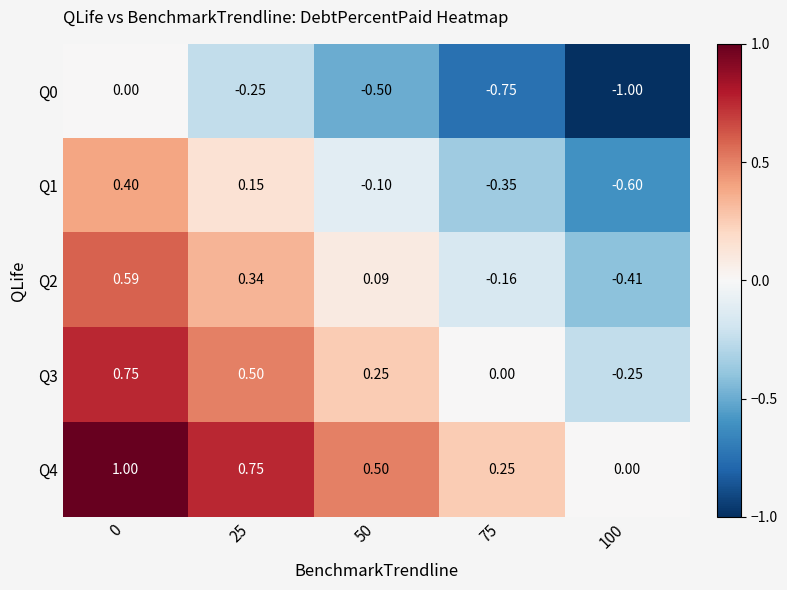

Is the value of Q1 at 25 greater than the value of Q3 at 0?

No